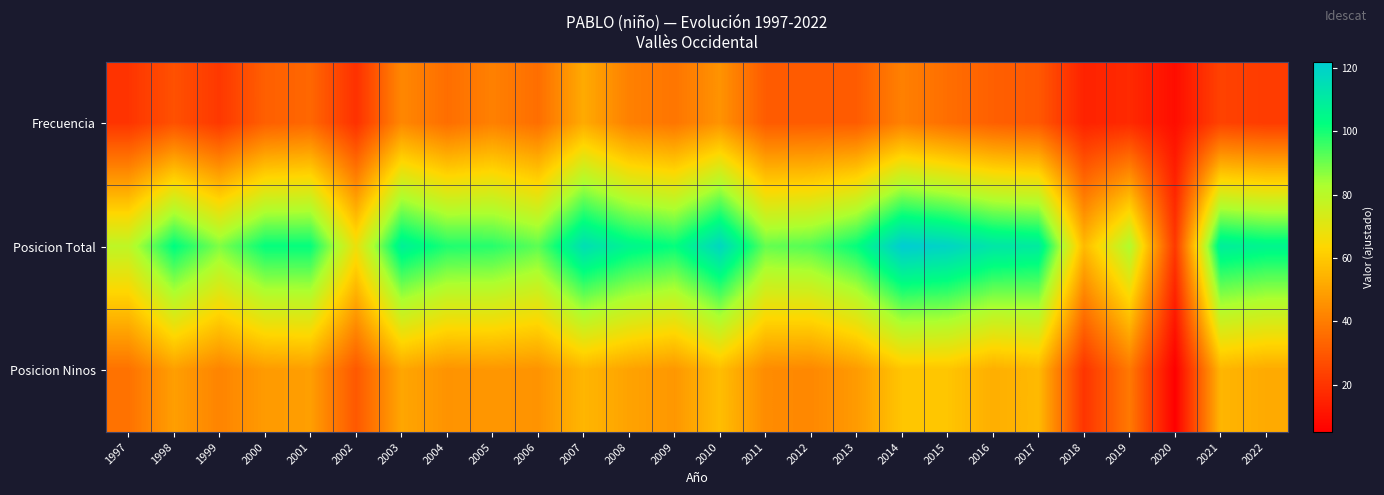

What is the difference between the highest and lowest values at 2019?

65